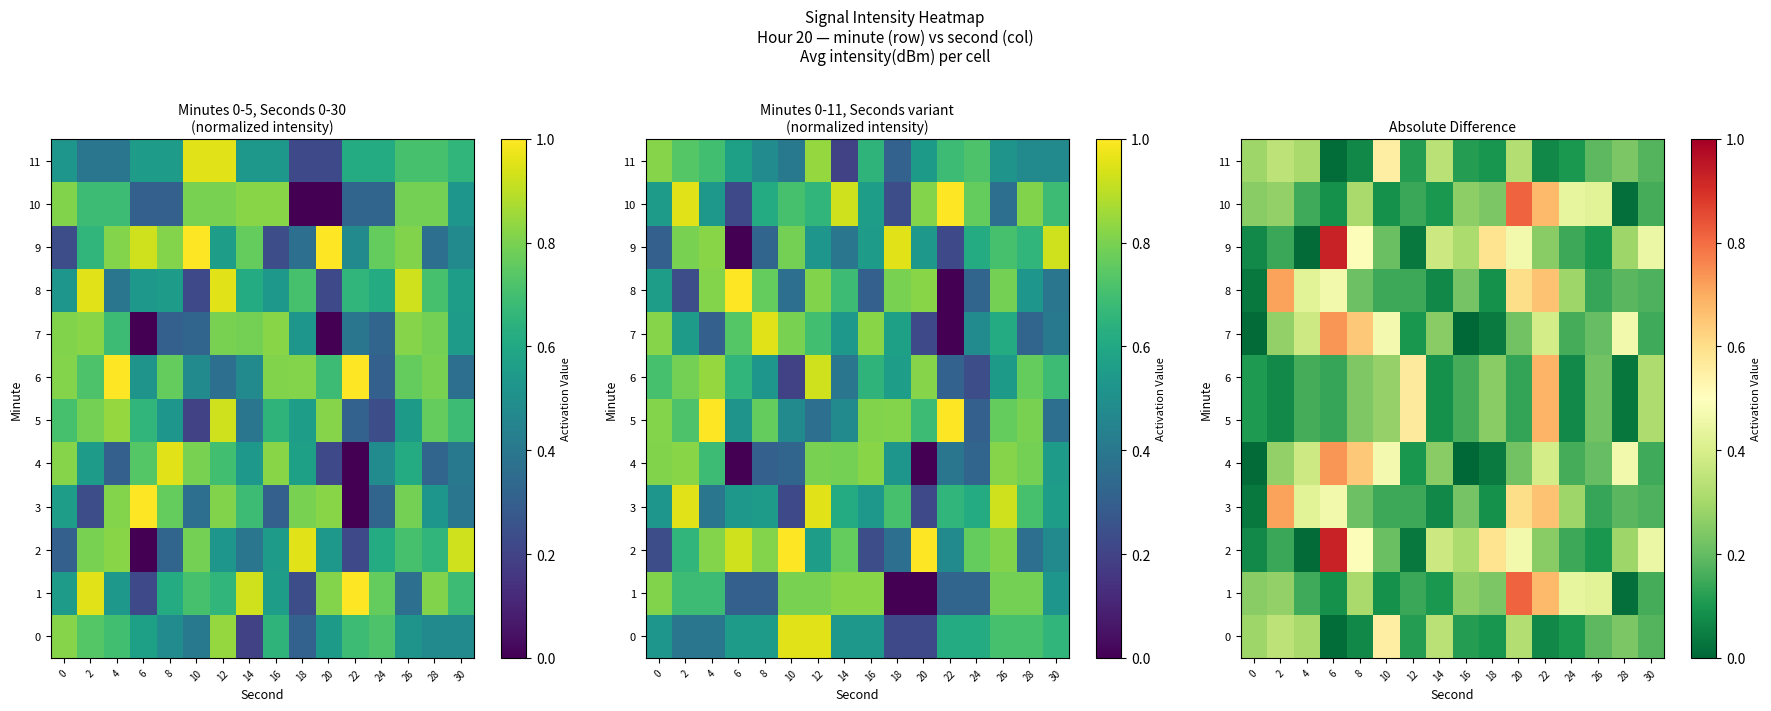

Rank the series by their maximum value, from highest to lowest.

2, 9, 1, 10, 4, 7, 3, 8, 5, 6, 0, 11